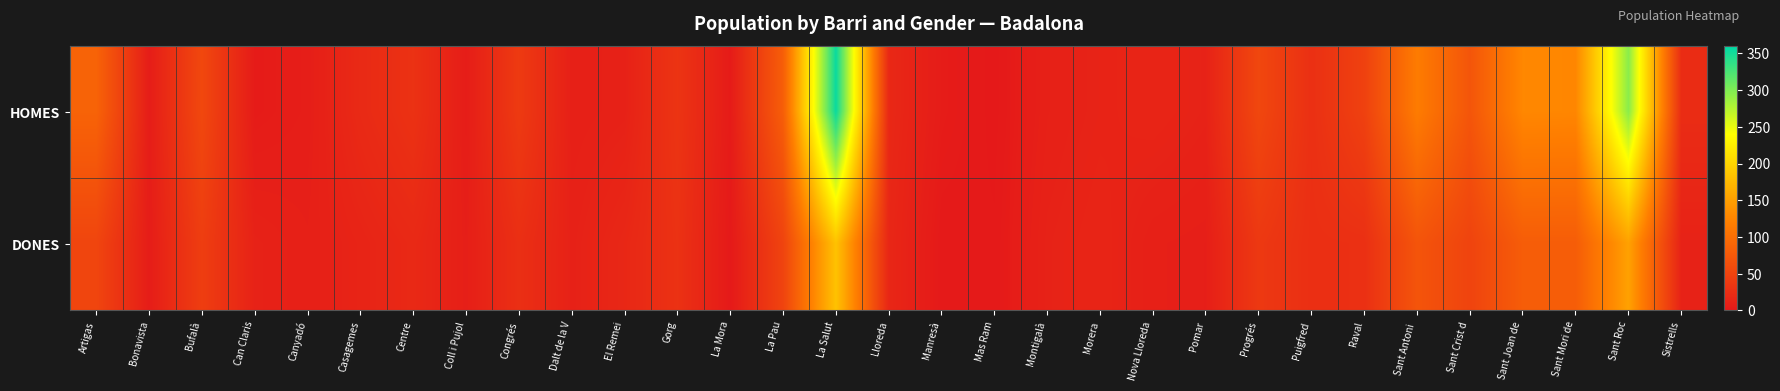

Reading left to right, what are all the values shown in this chart?

HOMES: Artigas=87	Bonavista=5	Bufalà=55	Can Claris=3	Canyadó=6	Casagemes=20	Centre=29	Coll i Pujol=5	Congrés=39	Dalt de la V=8	El Remei=10	Gorg=32	La Mora=3	La Pau=81	La Salut=355	Lloreda=18	Manresà=4	Mas Ram=0	Montigalà=9	Morera=12	Nova Lloreda=14	Pomar=11	Progrés=54	Puigfred=27	Raval=47	Sant Antoni =116	Sant Crist d=71	Sant Joan de=128	Sant Mori de=127	Sant Roc=295	Sistrells=23
DONES: Artigas=52	Bonavista=5	Bufalà=43	Can Claris=11	Canyadó=8	Casagemes=13	Centre=19	Coll i Pujol=7	Congrés=26	Dalt de la V=10	El Remei=17	Gorg=29	La Mora=1	La Pau=50	La Salut=183	Lloreda=16	Manresà=1	Mas Ram=1	Montigalà=11	Morera=14	Nova Lloreda=8	Pomar=7	Progrés=37	Puigfred=26	Raval=27	Sant Antoni =70	Sant Crist d=50	Sant Joan de=80	Sant Mori de=80	Sant Roc=152	Sistrells=11